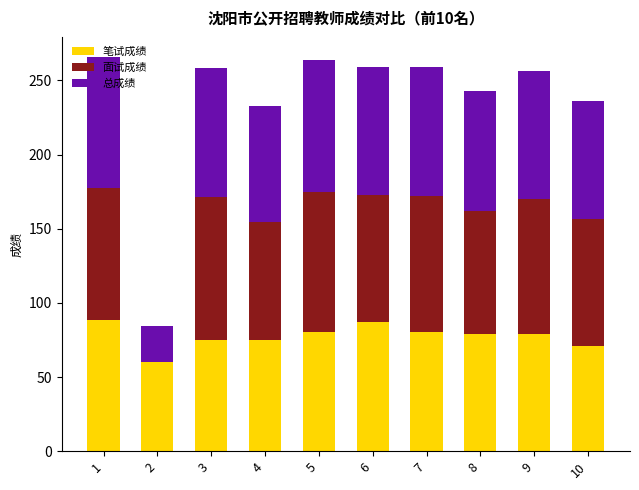

What is the total value across all series at 6?

259.0